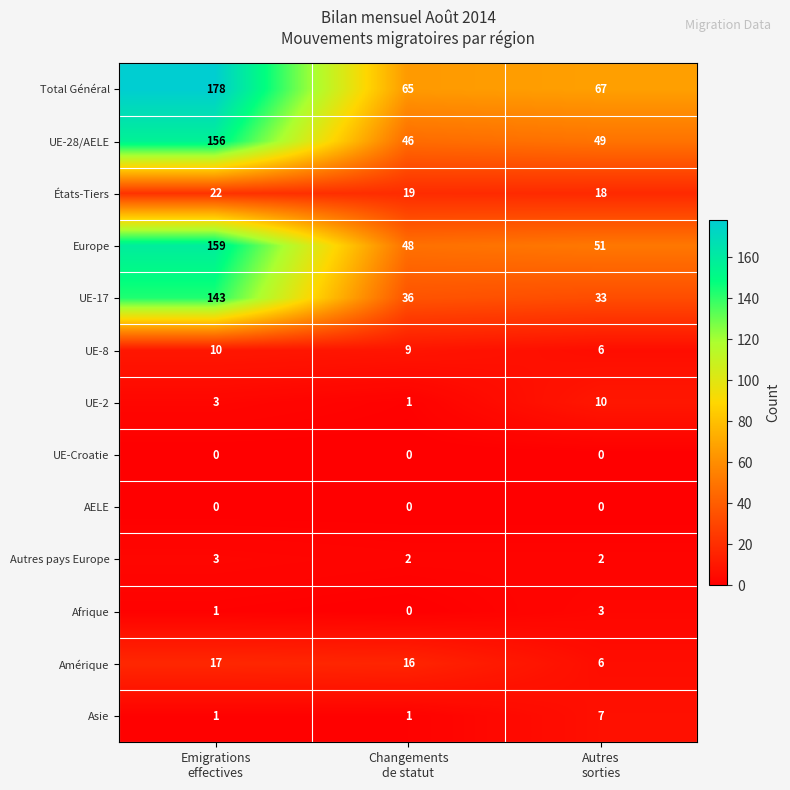

How many series are shown in this chart?

13